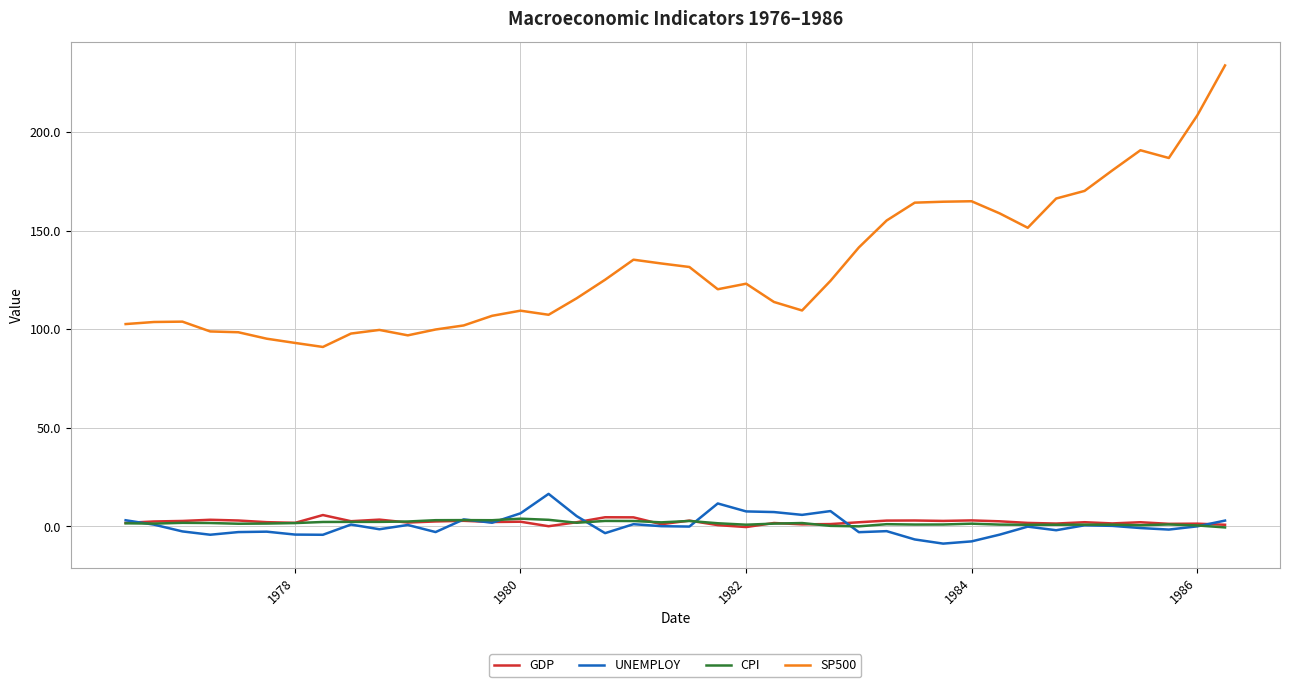

Which series has the largest total across all categories?

SP500